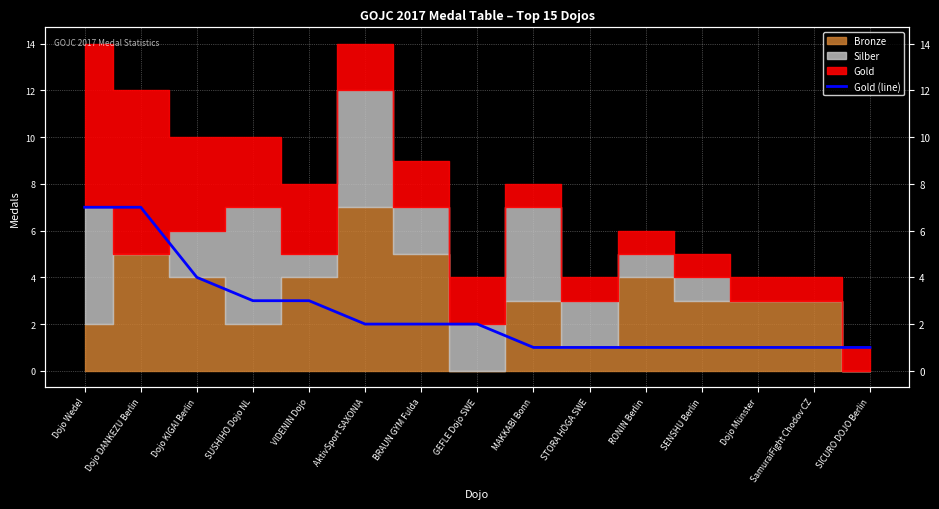

Read the value at SICURO DOJO Berlin.

1